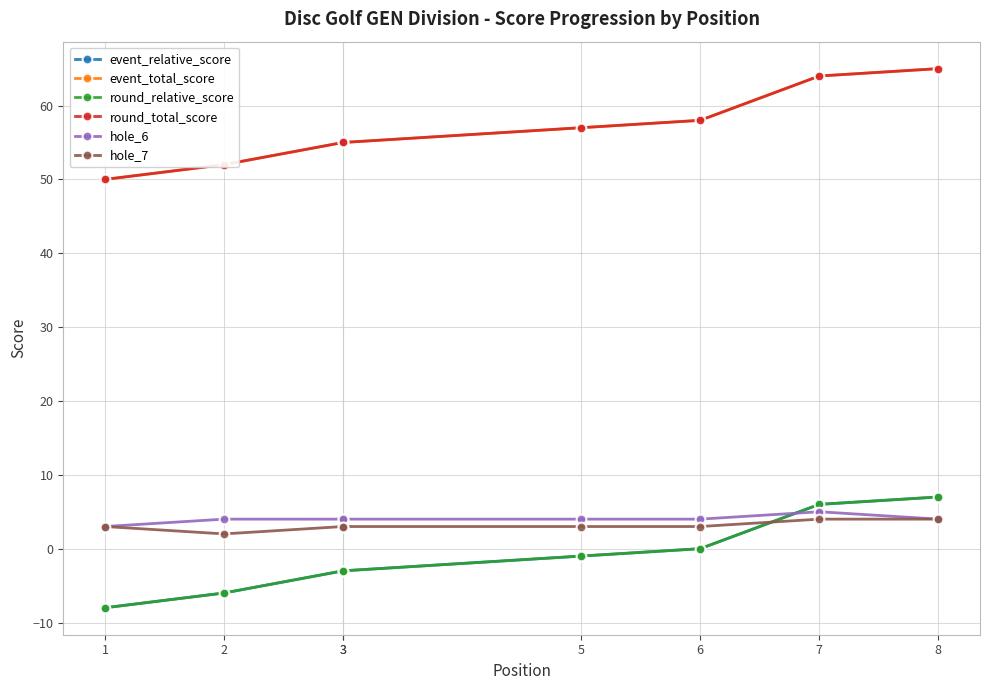

Reading left to right, extract all data points from this chart.

event_relative_score: 1=-8	2=-6	3=-3	3=-3	5=-1	6=0	7=6	8=7
event_total_score: 1=50	2=52	3=55	3=55	5=57	6=58	7=64	8=65
round_relative_score: 1=-8	2=-6	3=-3	3=-3	5=-1	6=0	7=6	8=7
round_total_score: 1=50	2=52	3=55	3=55	5=57	6=58	7=64	8=65
hole_6: 1=3	2=4	3=4	3=4	5=4	6=4	7=5	8=4
hole_7: 1=3	2=2	3=3	3=3	5=3	6=3	7=4	8=4